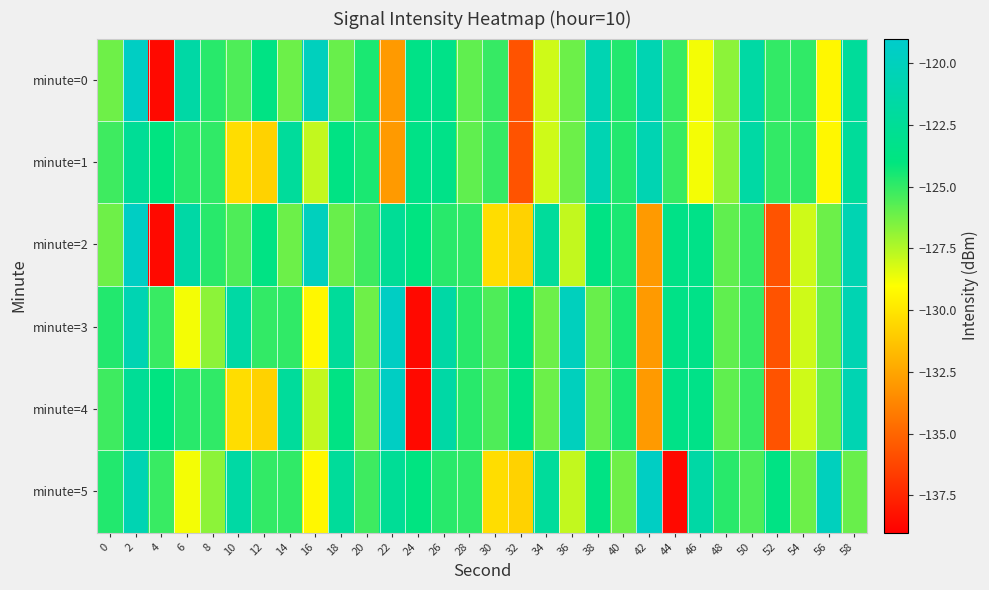

How many series are shown in this chart?

6